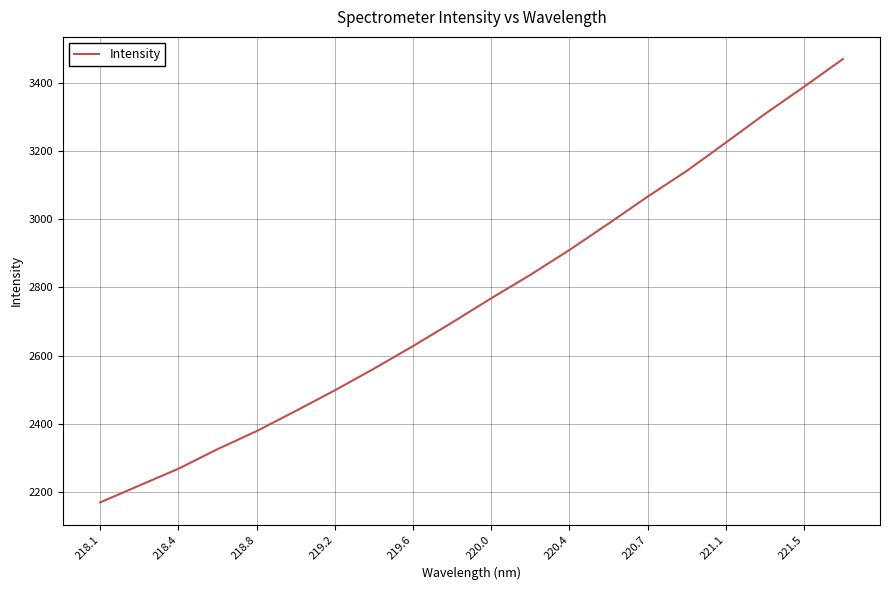

What is the difference between the maximum and minimum values?

1298.7